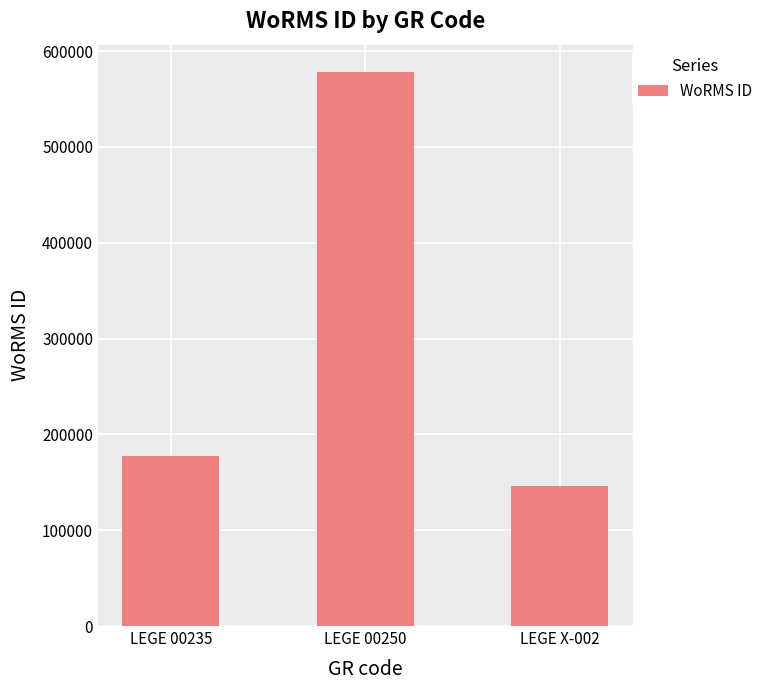

Are the bars horizontal?

No